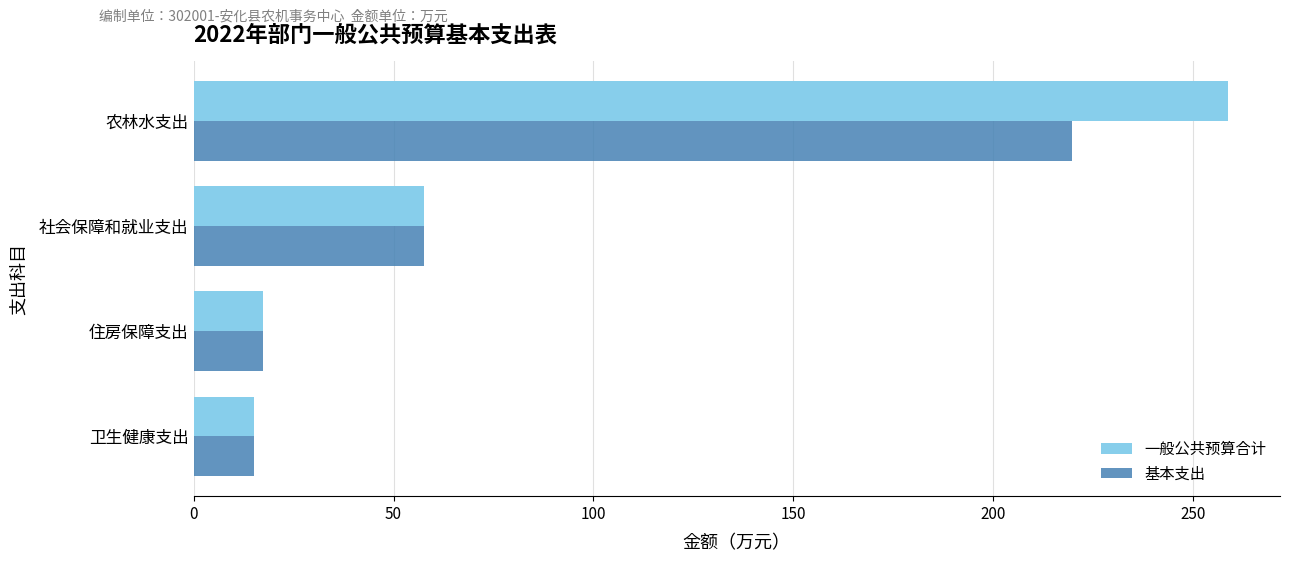

What is the maximum value shown in the chart?

258.8